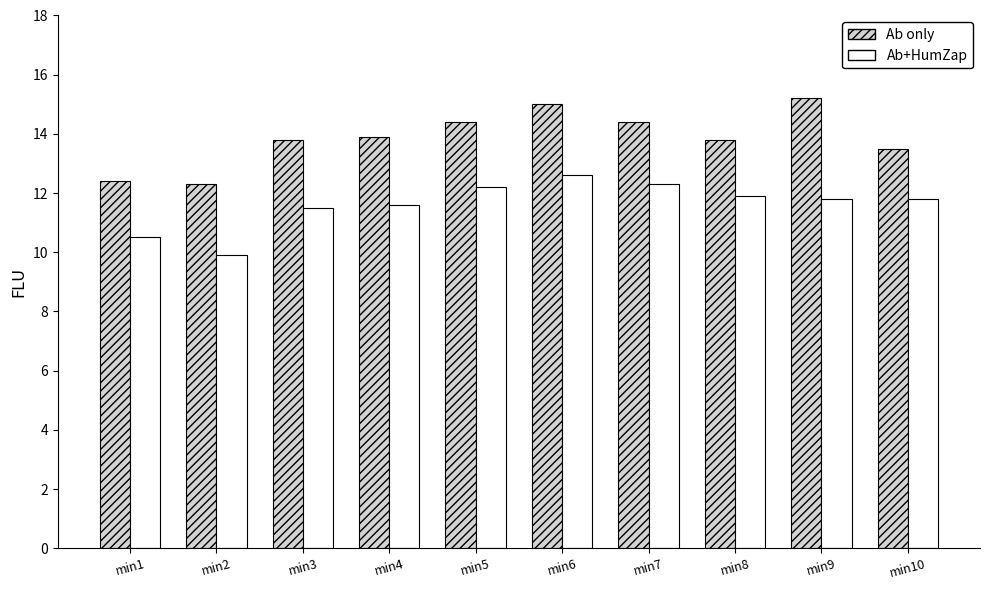

How many values in the Ab+HumZap series are below 11?

2